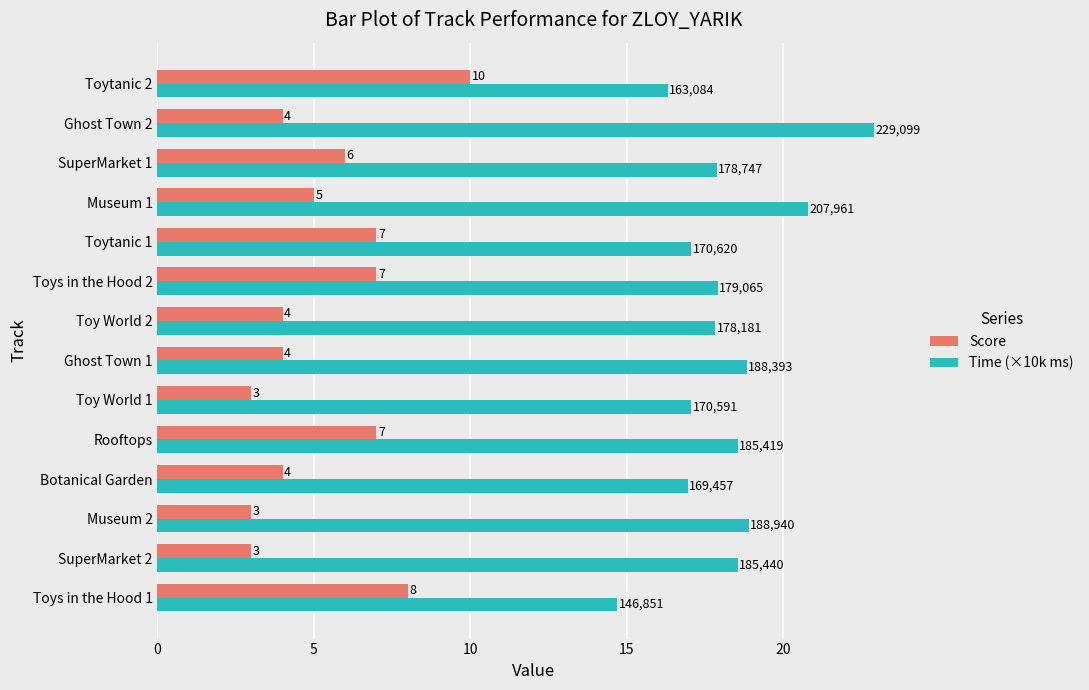

What is the difference between the maximum and minimum values in the Time (×10k ms) series?

8.2